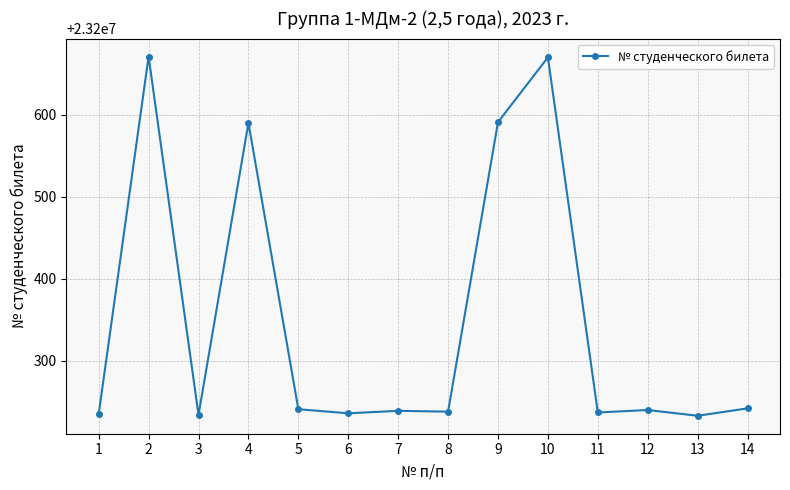

Where is the first local maximum?

2